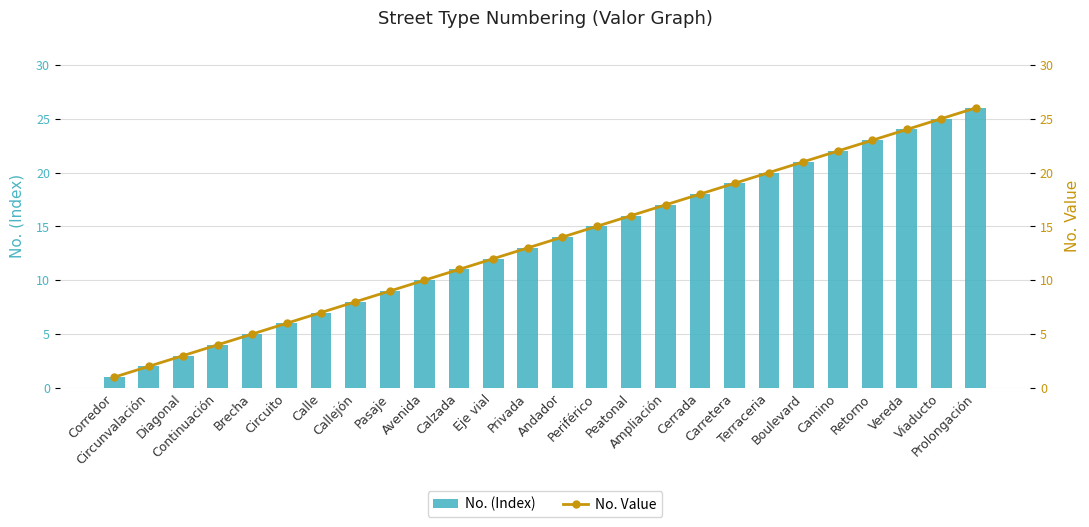

What is the greatest value displayed?

26